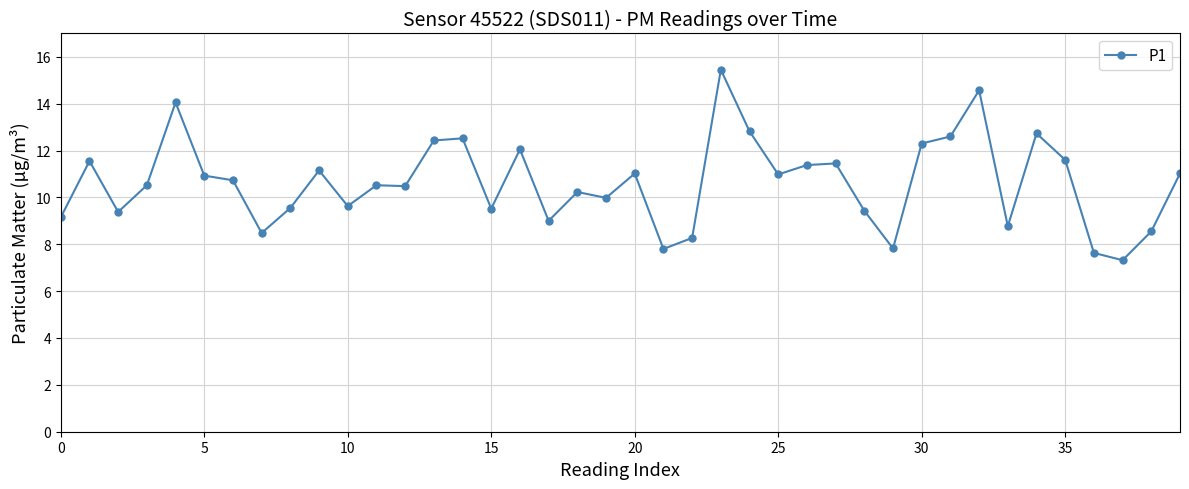

What is the difference between the maximum and minimum values?

8.1